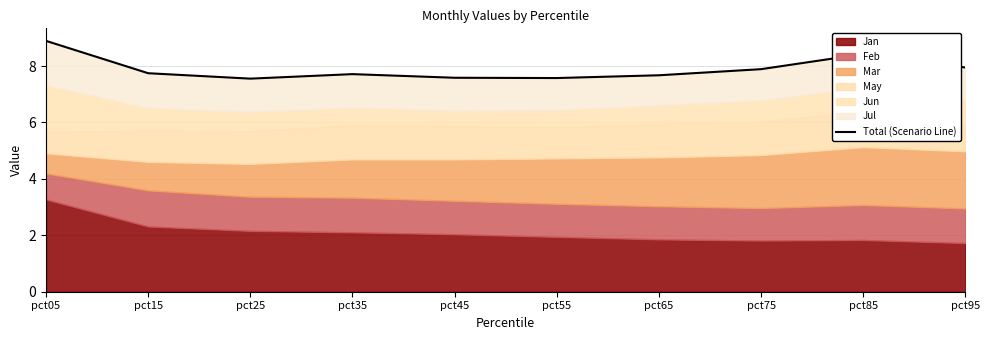

Reading left to right, transcribe all the data shown in this chart.

8.9	7.7	7.6	7.7	7.6	7.6	7.7	7.9	8.4	7.9